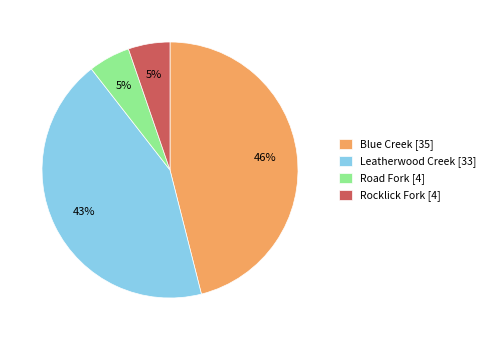

Is the sum of Leatherwood Creek and Rocklick Fork greater than half?

No